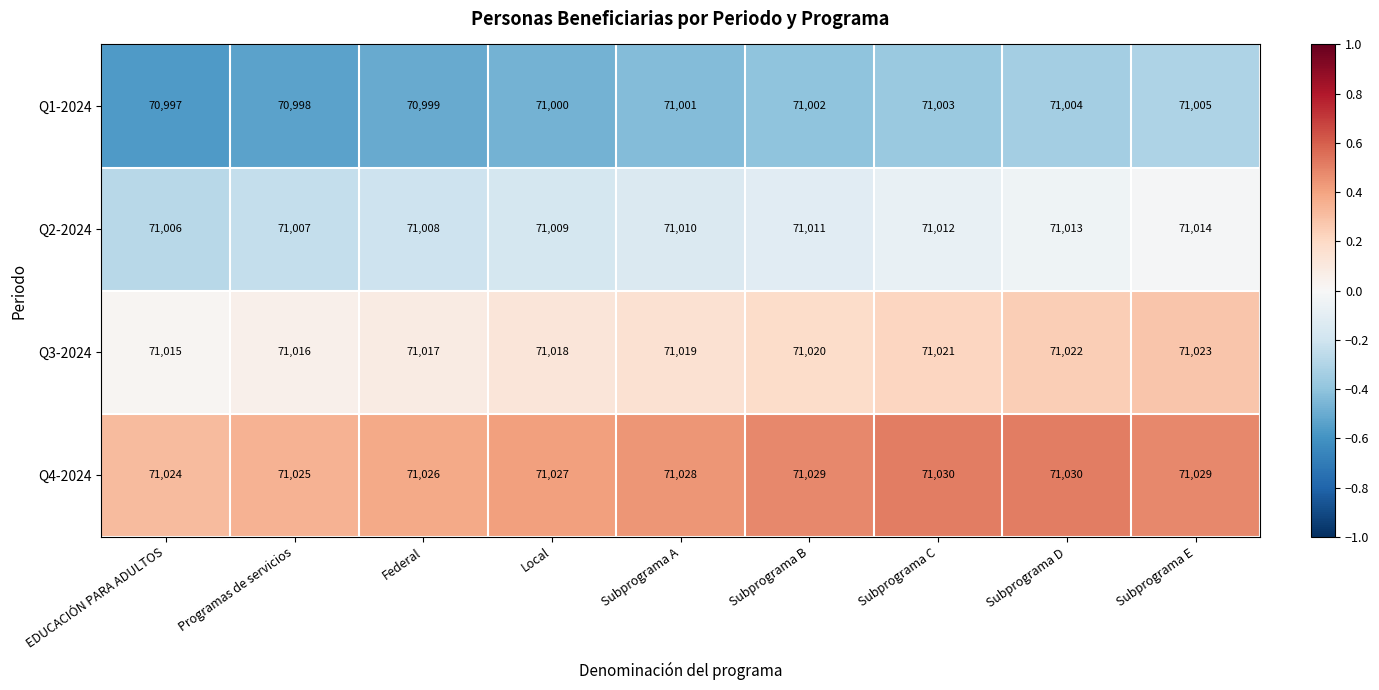

At which category is the sum across all series the highest?

Subprograma E